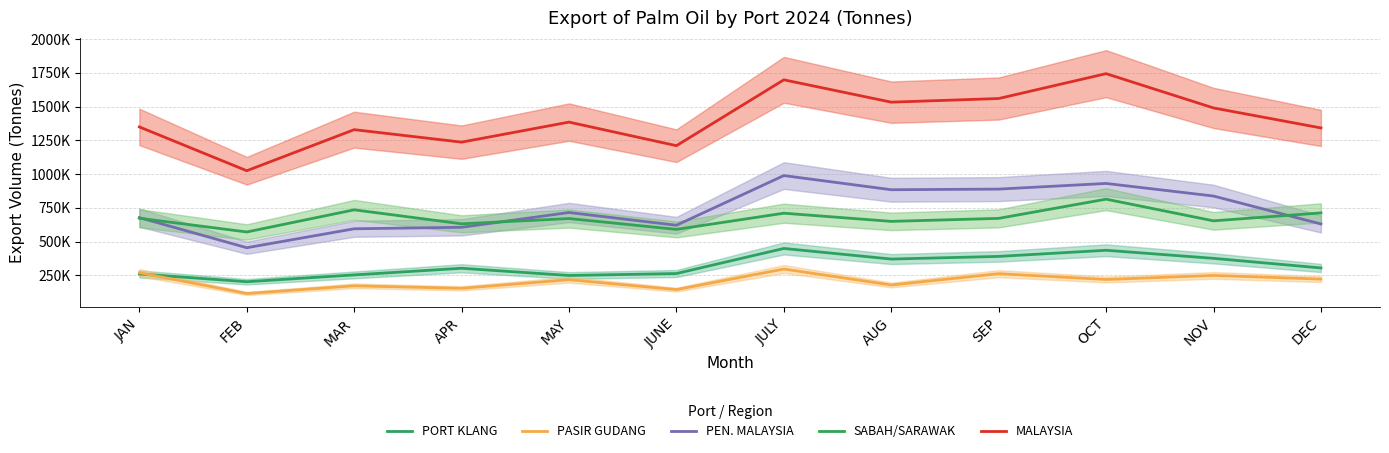

Between MAY and NOV, which series saw the biggest shift?

PORT KLANG